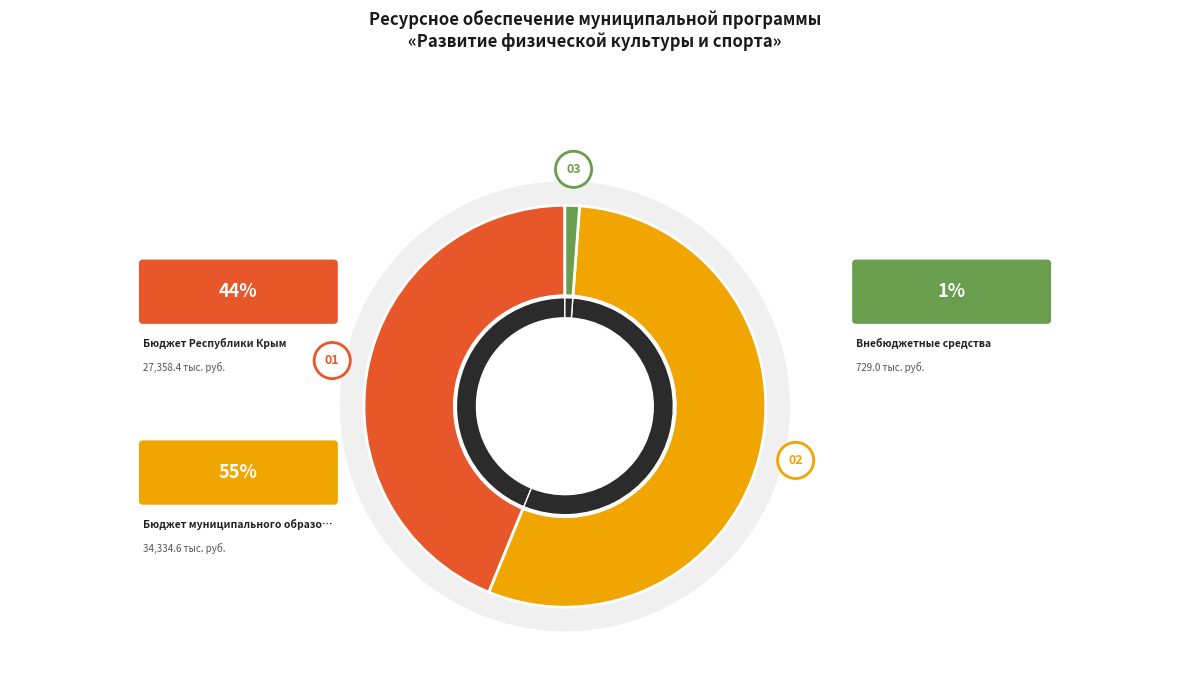

Count the number of slices in the pie.

4